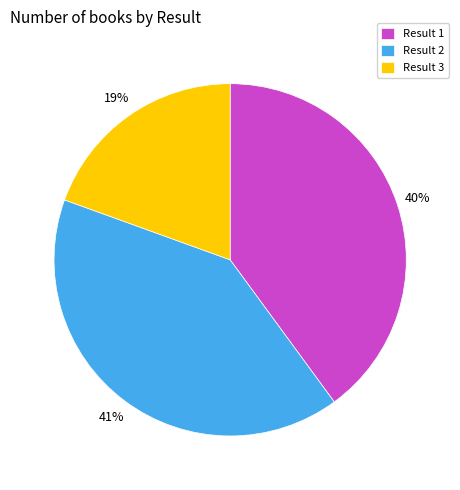

Is it true that Result 1 is 34% of the pie?

False